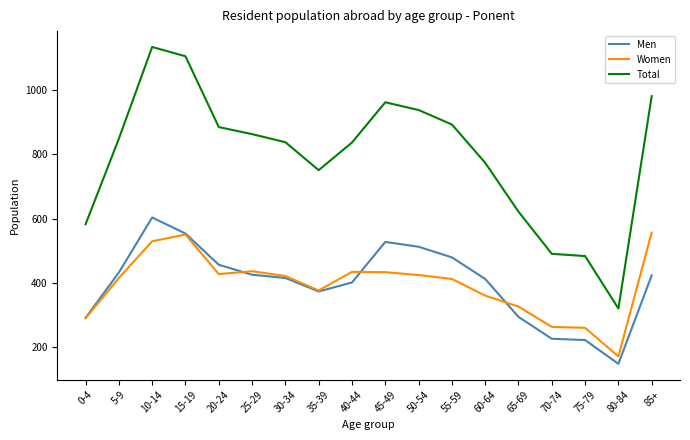

Rank the series by their maximum value, from highest to lowest.

Total, Men, Women